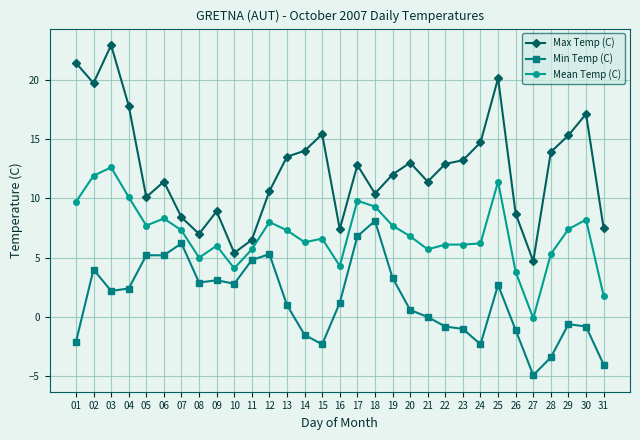

At which label does Max Temp (C) reach its peak?

03